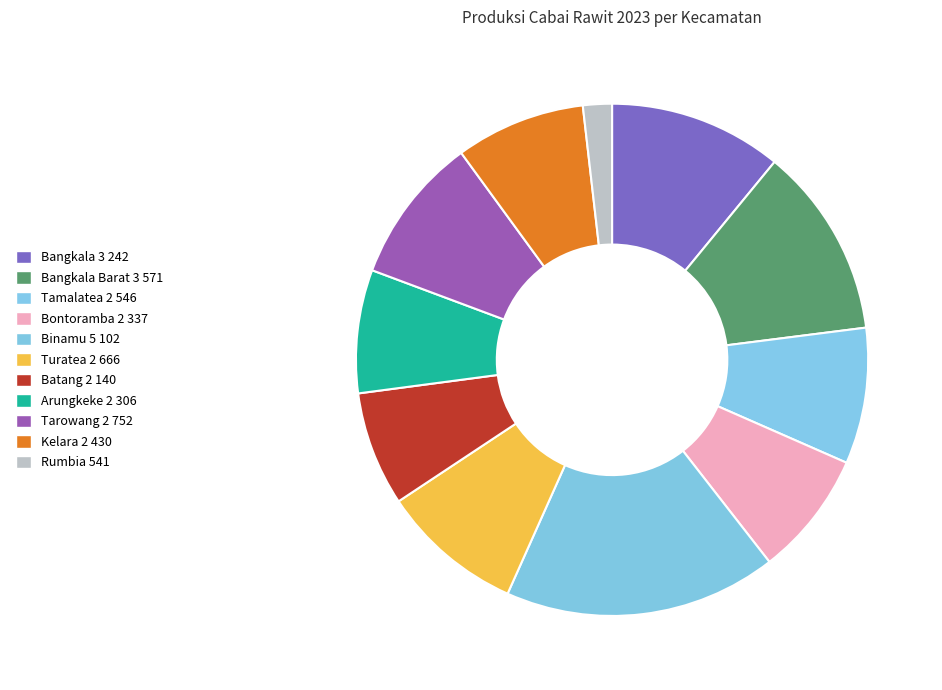

How many segments does this pie chart have?

11